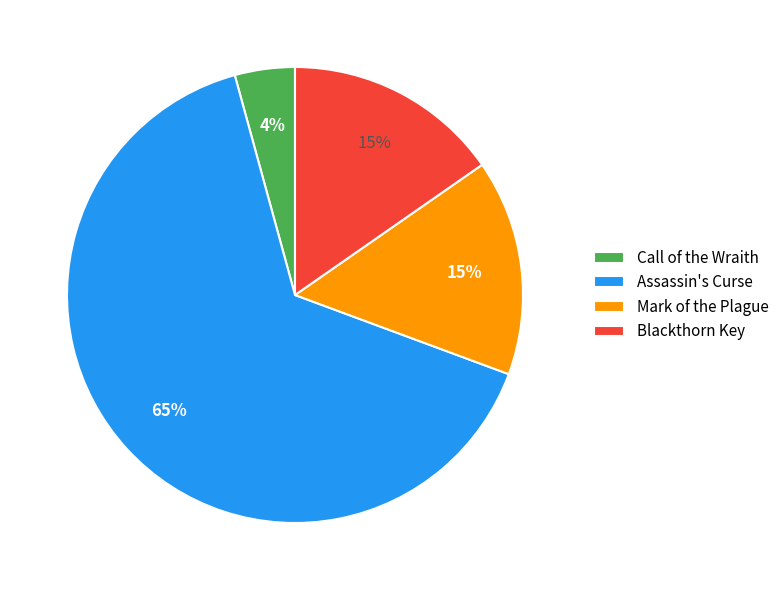

Which has a higher value, Call of the Wraith or Assassin's Curse?

Assassin's Curse